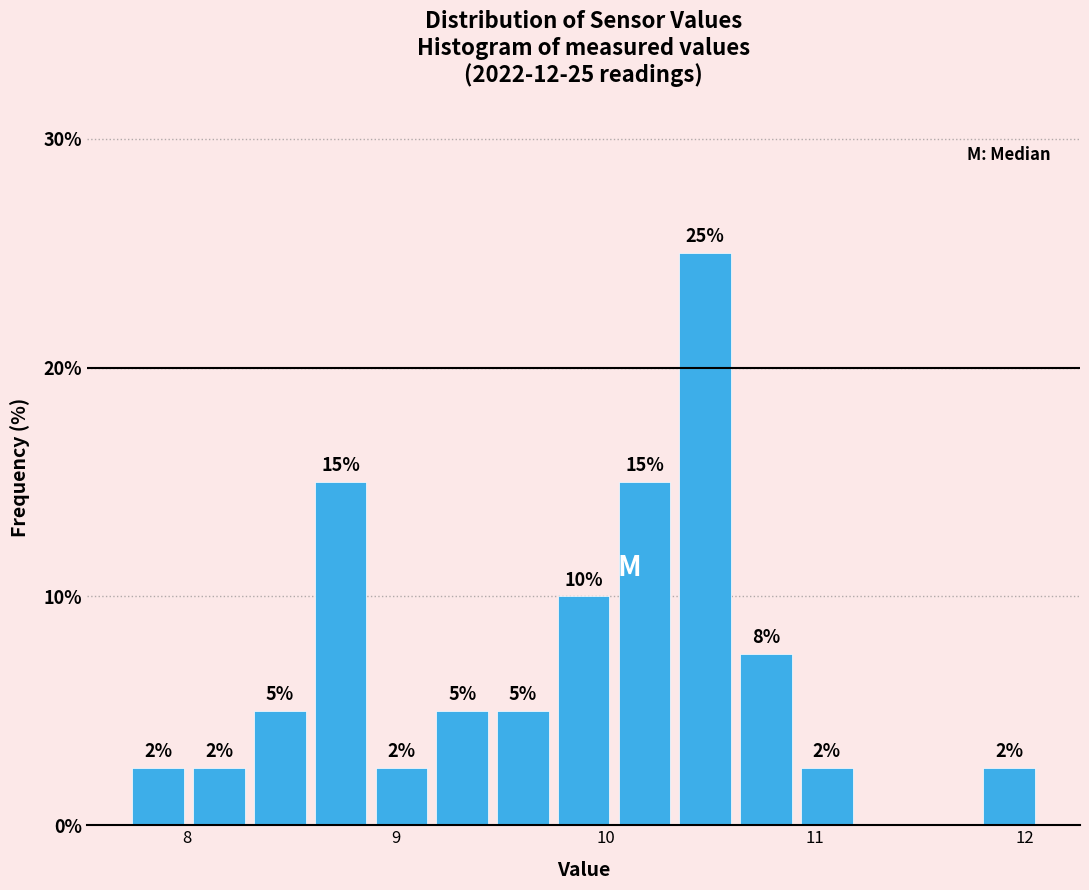

Read against the x-axis, roughly where is the centre of the tallest bar?

10.5